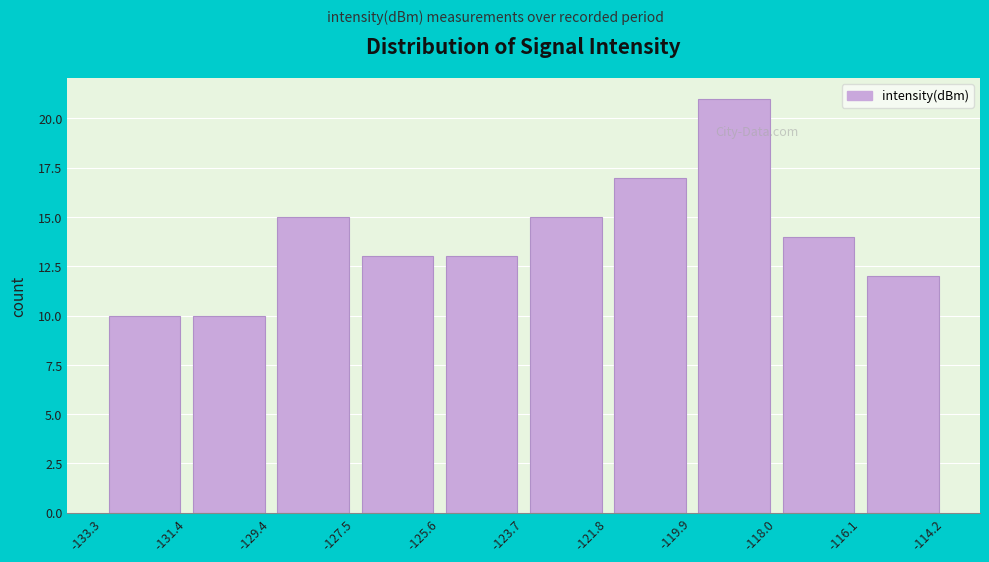

How tall is the bar that spans -121.8 to -119.9 on the x-axis? The values are not printed on the chart, so give them approximately, as read against the axis.

17